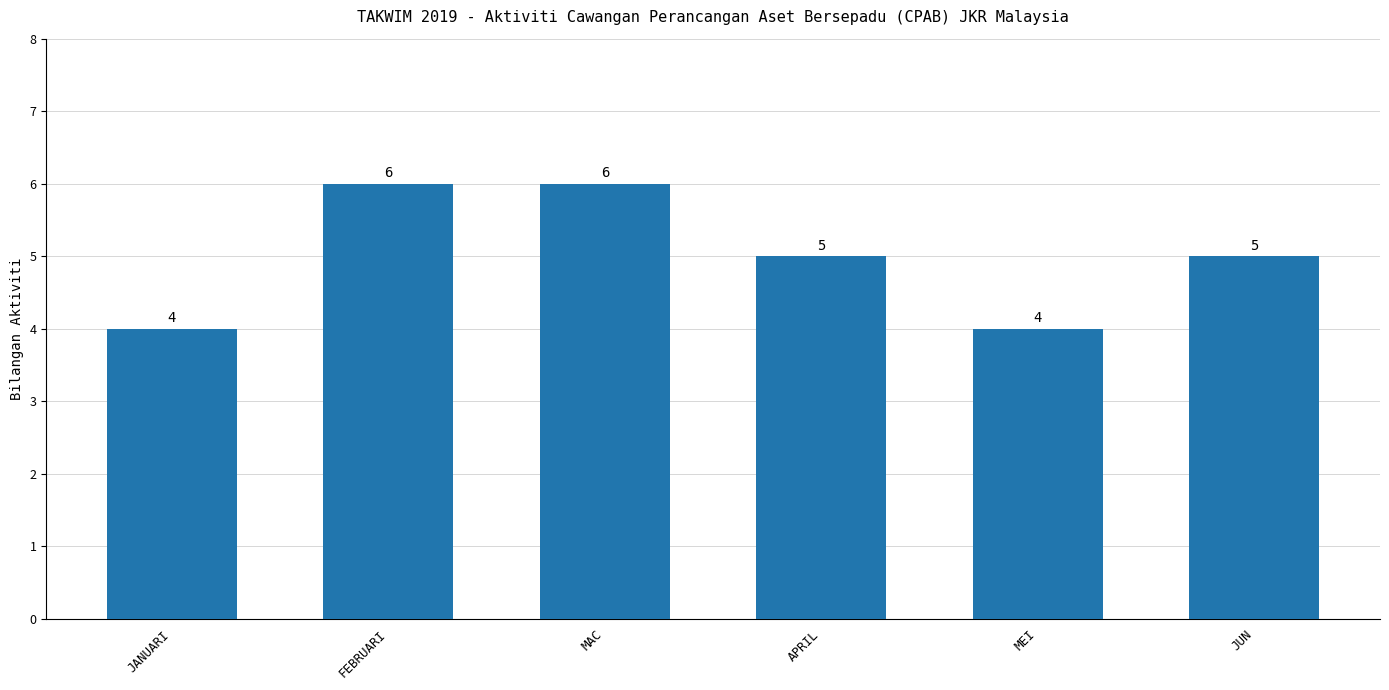

True or false: the data shows 5 at APRIL.

True